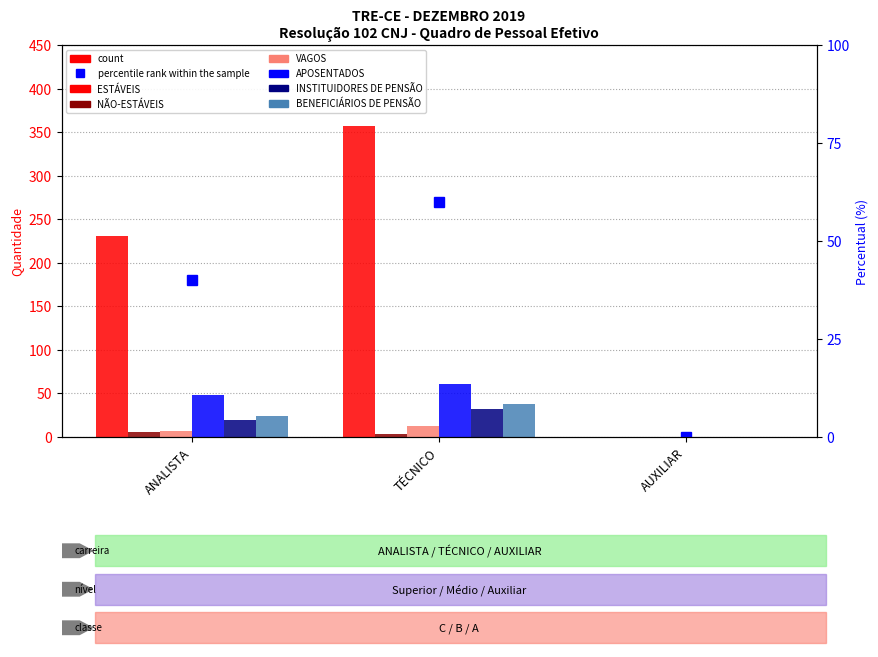

Which series has the largest range (max minus min)?

ESTÁVEIS